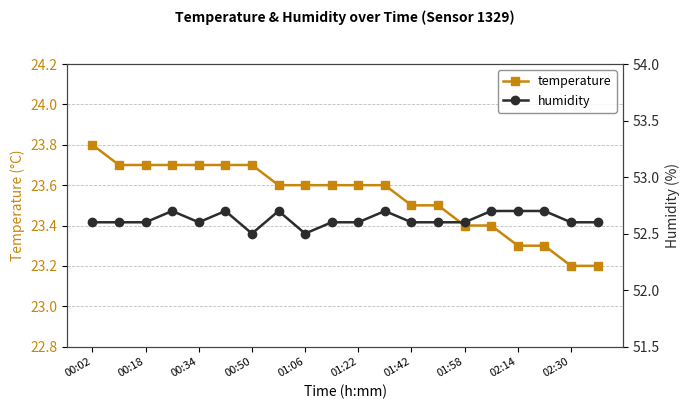

The temperature series shows 23.7 at 00:18. True or false?

True